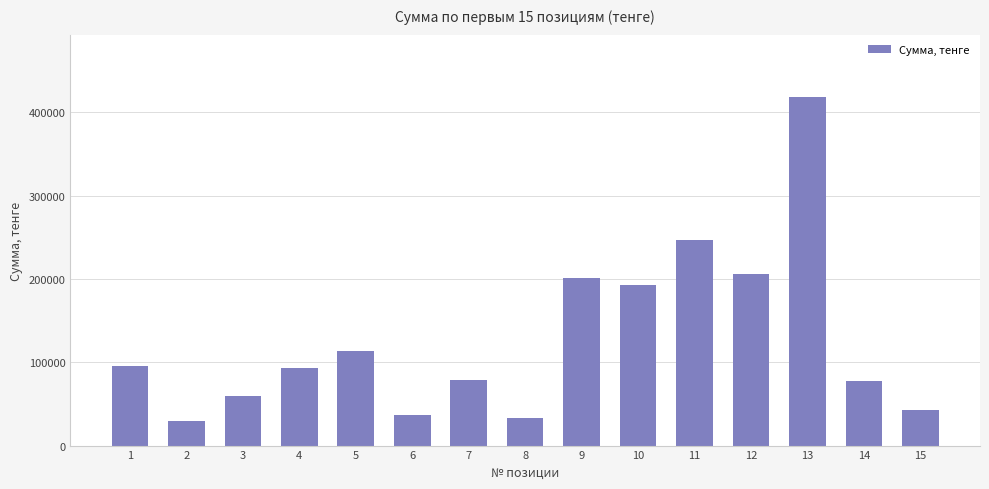

Where is the data nearest to the value 223914?

12